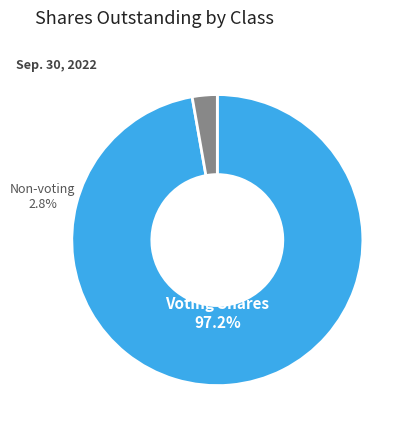

Does any single category account for the majority?

Yes